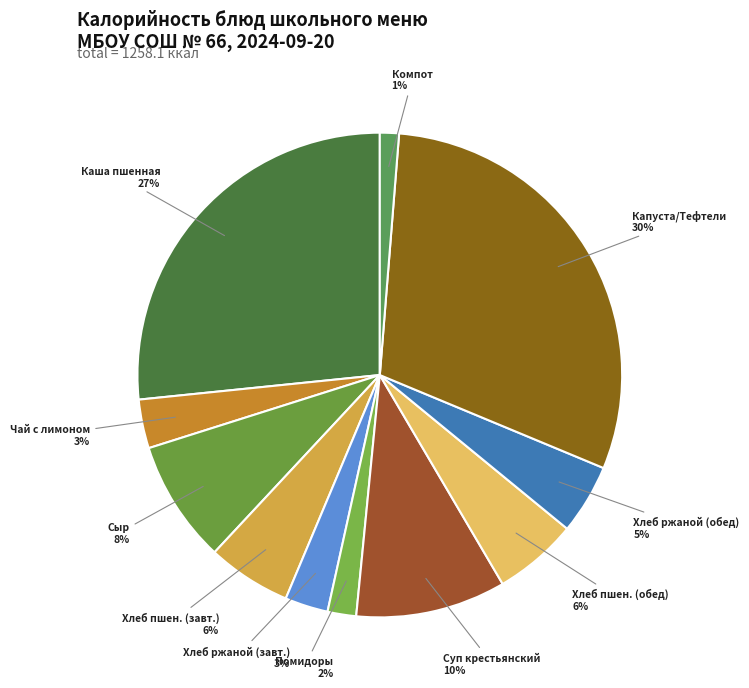

Is it true that Помидоры is 2% of the pie?

True